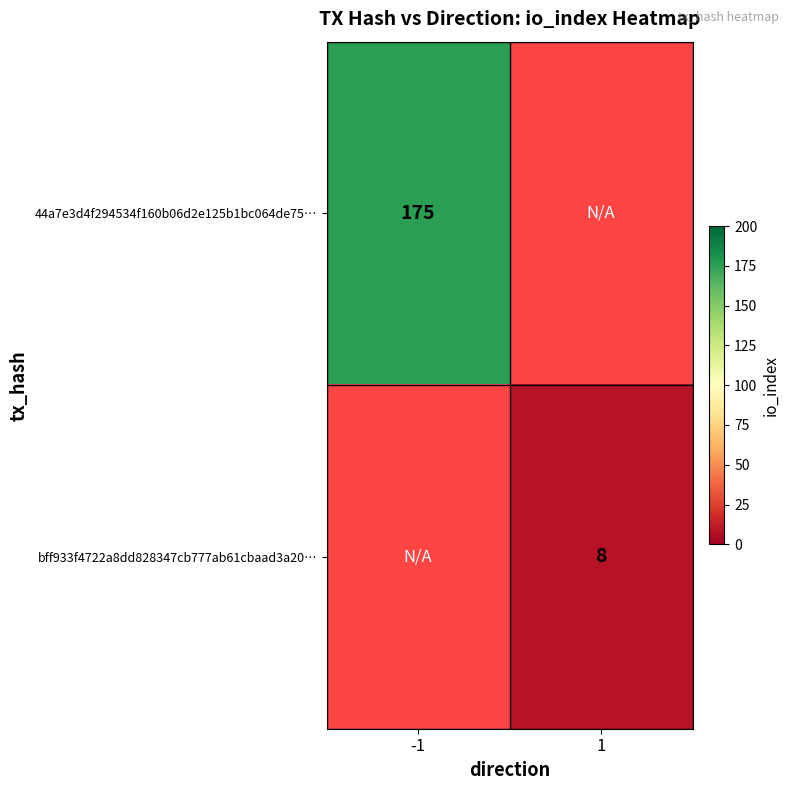

True or false: 44a7e3d4f294534f160b06d2e125b1bc064de75… has a value of 175 at -1.

True